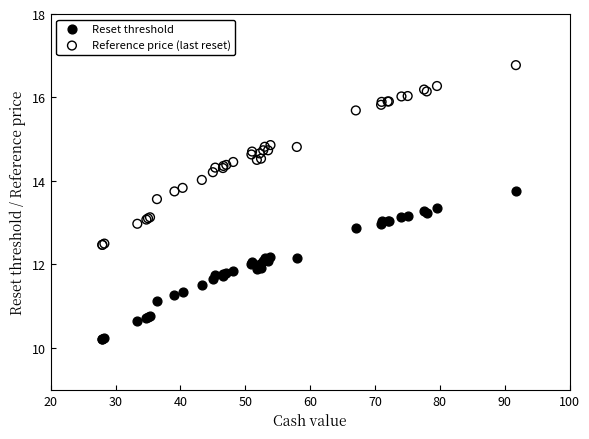

Which series has the widest spread of Y values?

Reference price (last reset)